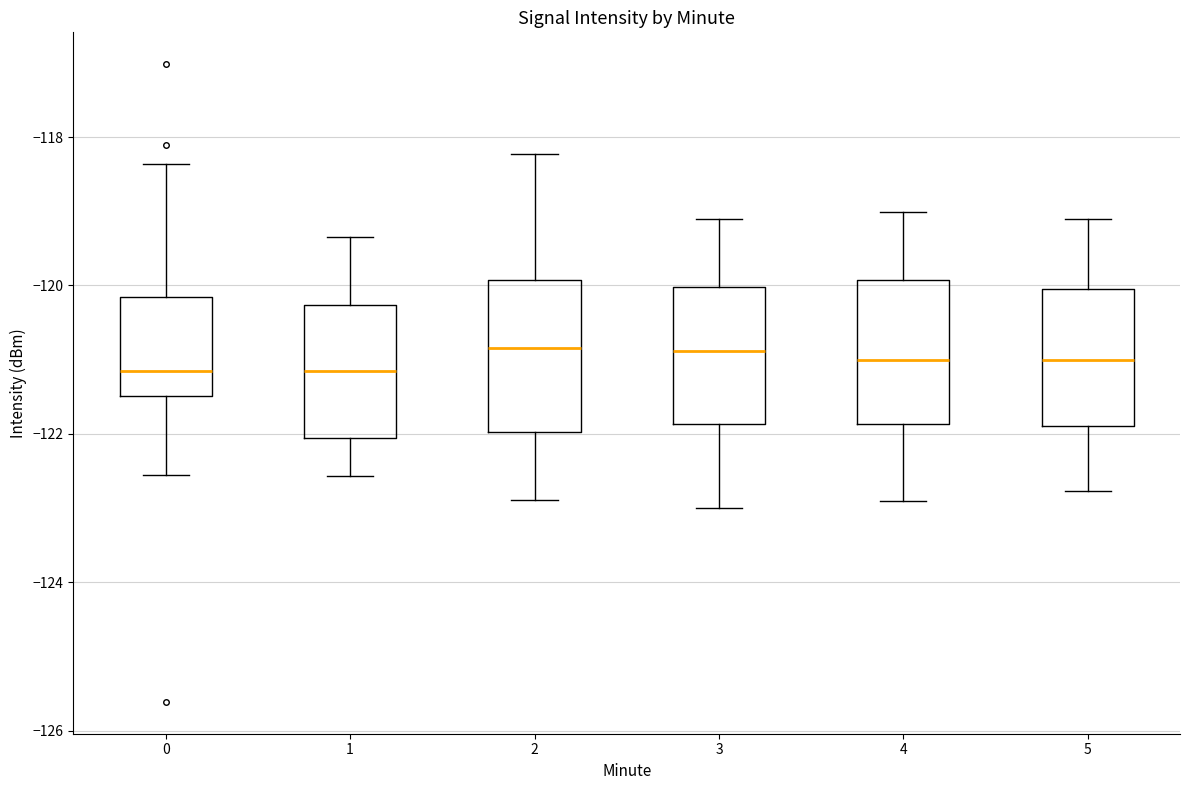

Reading left to right, transcribe this box plot: for each box, give where its median line is, the range the box spans, and where its two whiskers end, as read against the y-axis. The values are not printed on the chart, so give them approximately, as read against the axis.

0: median -121.2, box -121.4 to -120.2, whiskers -122.6 to -118.4
1: median -121.2, box -122.0 to -120.2, whiskers -122.6 to -119.4
2: median -120.8, box -122.0 to -120.0, whiskers -122.8 to -118.2
3: median -120.8, box -121.8 to -120.0, whiskers -123.0 to -119.2
4: median -121.0, box -121.8 to -120.0, whiskers -123.0 to -119.0
5: median -121.0, box -121.8 to -120.0, whiskers -122.8 to -119.2